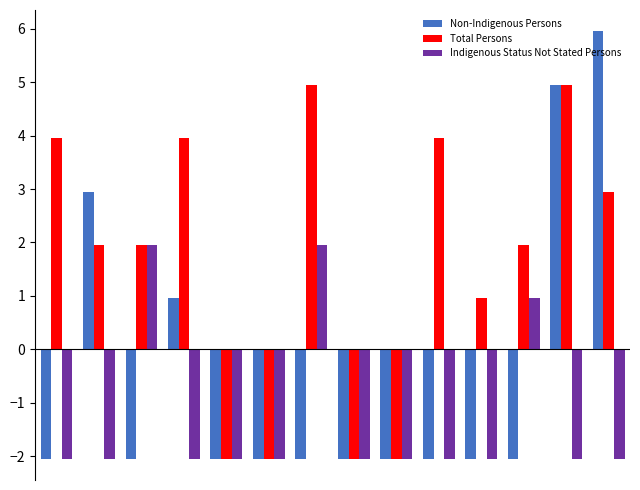

Does the chart contain any negative values?

Yes